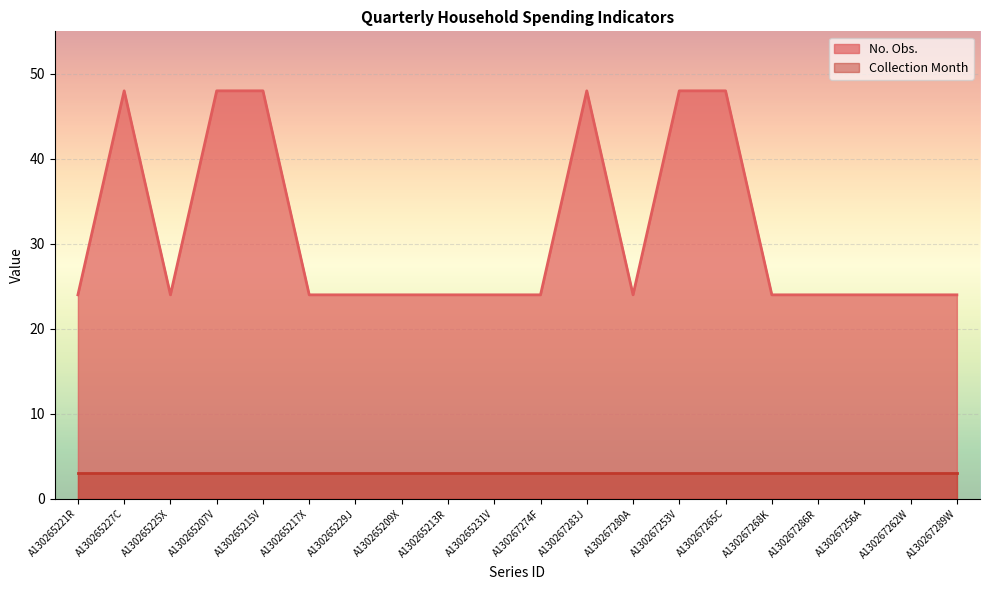

The chart shows a value of 39 at A130267289W. True or false?

False